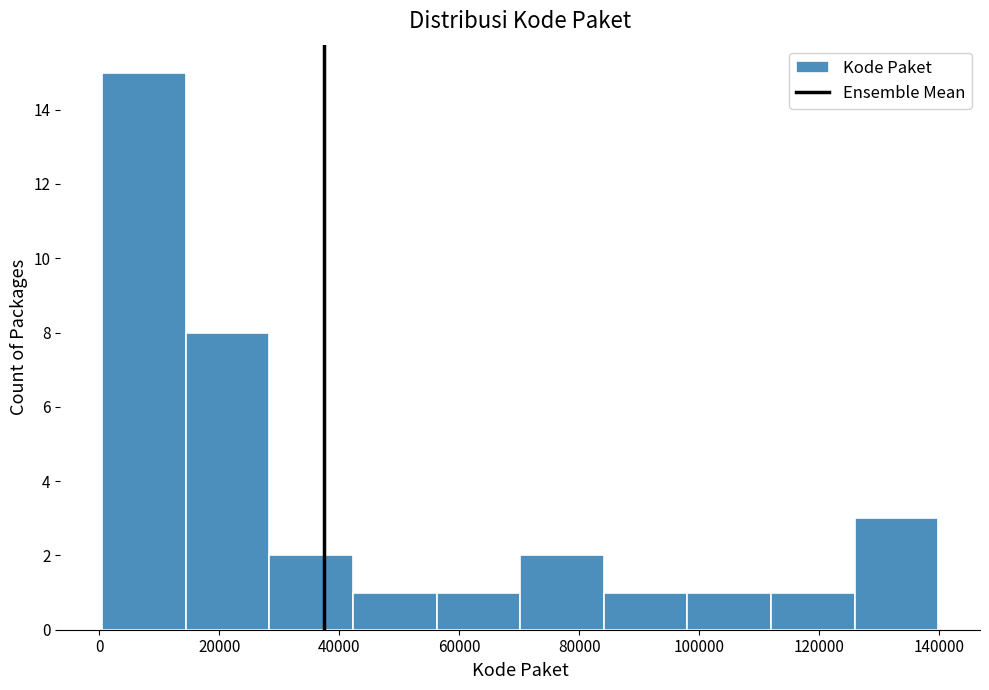

Reading left to right, list every bar in this chart as the range it spans on the x-axis followed by its height. Neither the bar edges nor the heights are printed on the chart, so give them approximately, as read against the axes.

0 to 14000: 15
14000 to 28000: 8
28000 to 42000: 2
42000 to 56000: 1
56000 to 70000: 1
70000 to 84000: 2
84000 to 98000: 1
98000 to 112000: 1
112000 to 126000: 1
126000 to 140000: 3